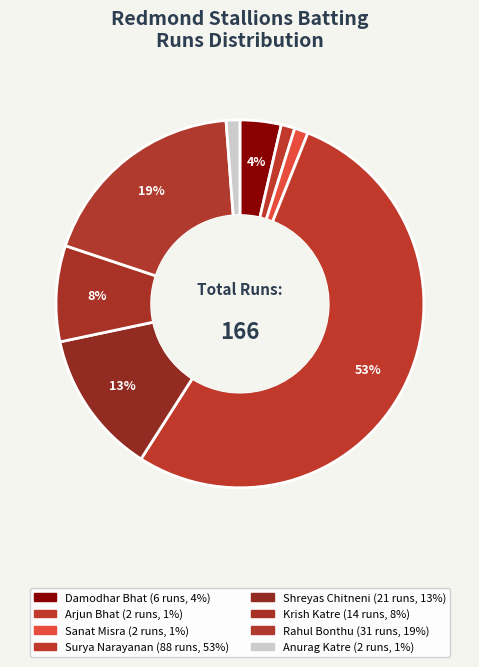

To the nearest percent, what percentage of the pie is Surya Narayanan?

53%